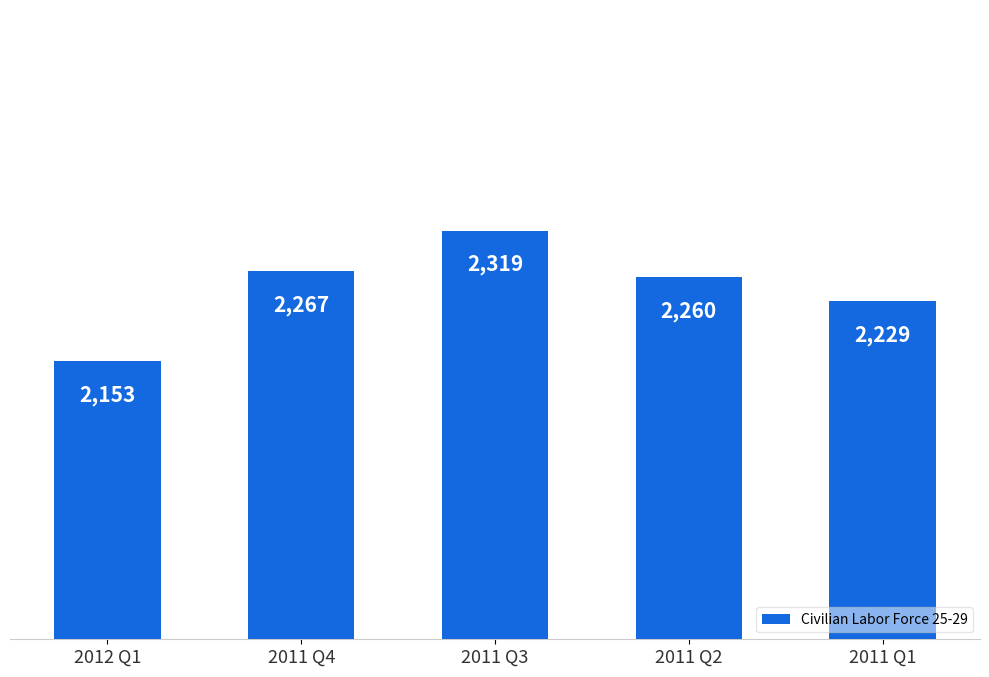

Is it true that the value at 2011 Q2 is 2260?

True